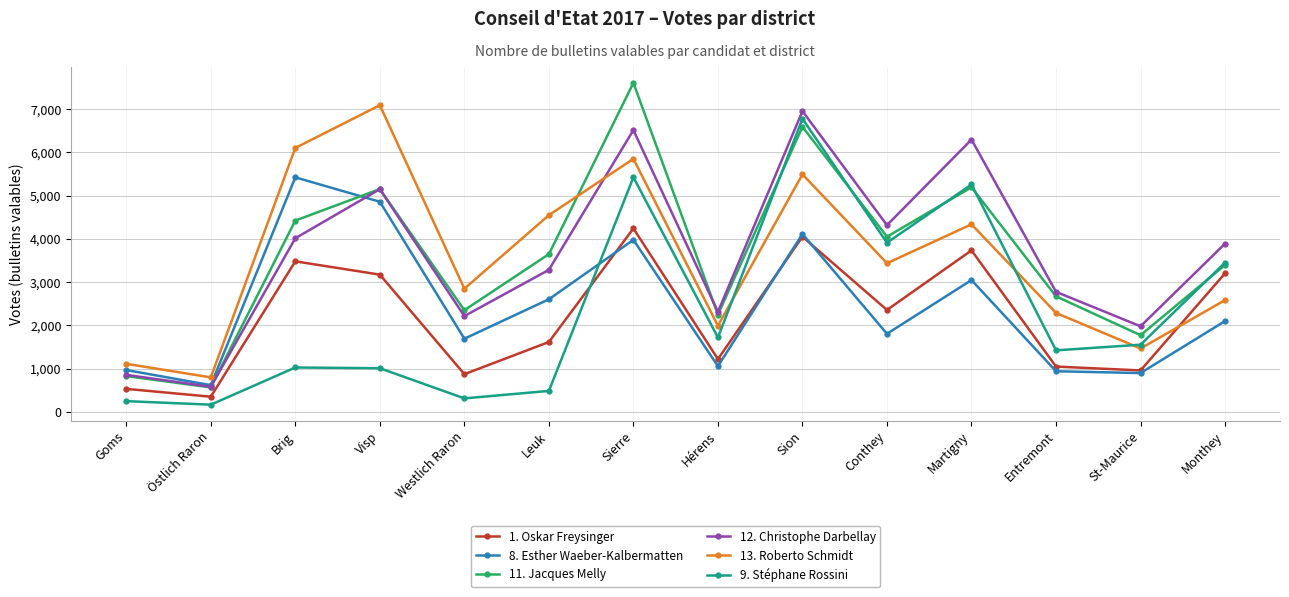

What is the approximate value of 13. Roberto Schmidt at Westlich Raron?

2850